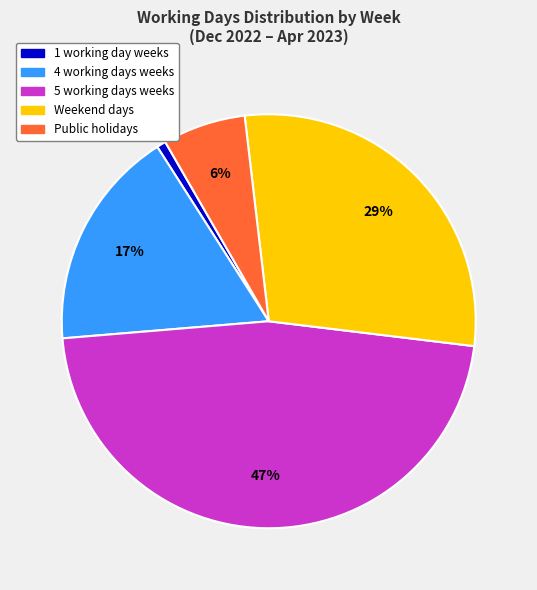

What percentage is the Weekend days slice, to the nearest percent?

29%